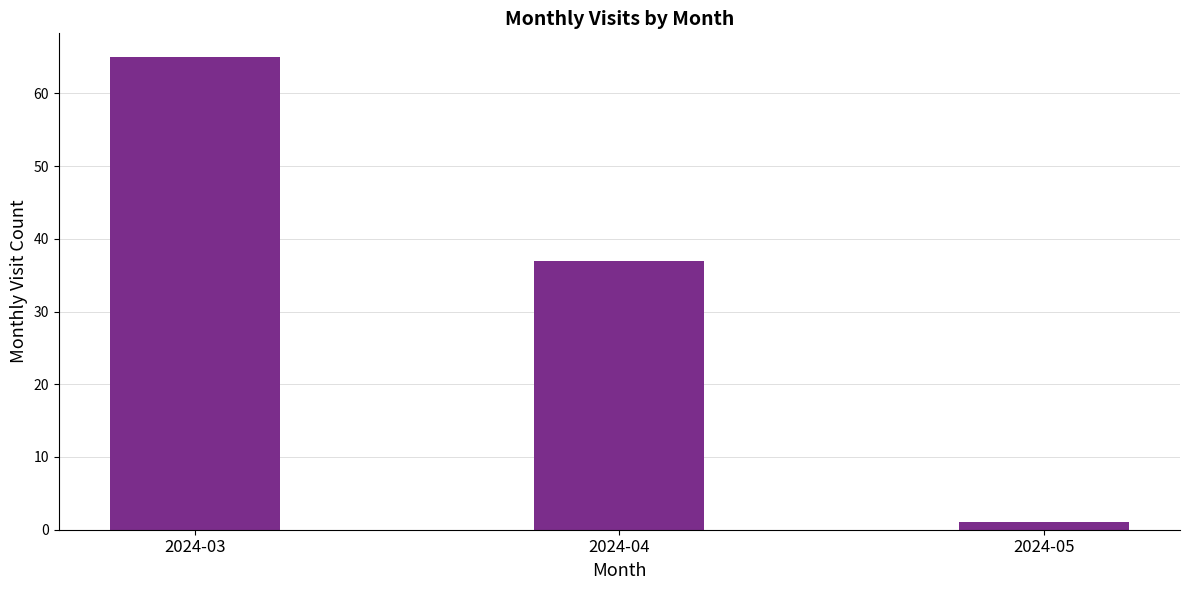

What is the difference between the values at 2024-05 and 2024-03?

64